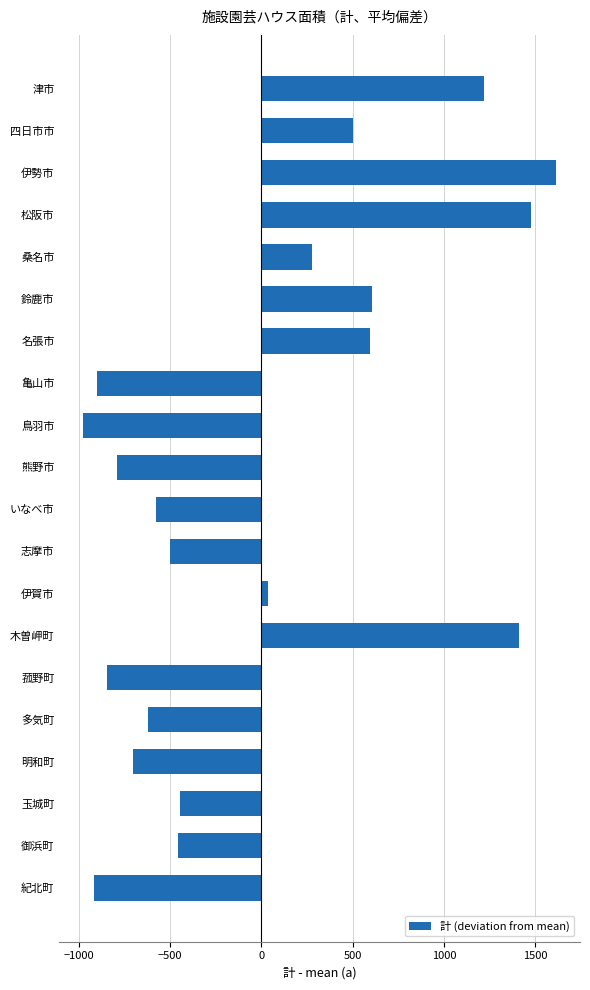

What is the label of the 15th bar from the top?

菰野町